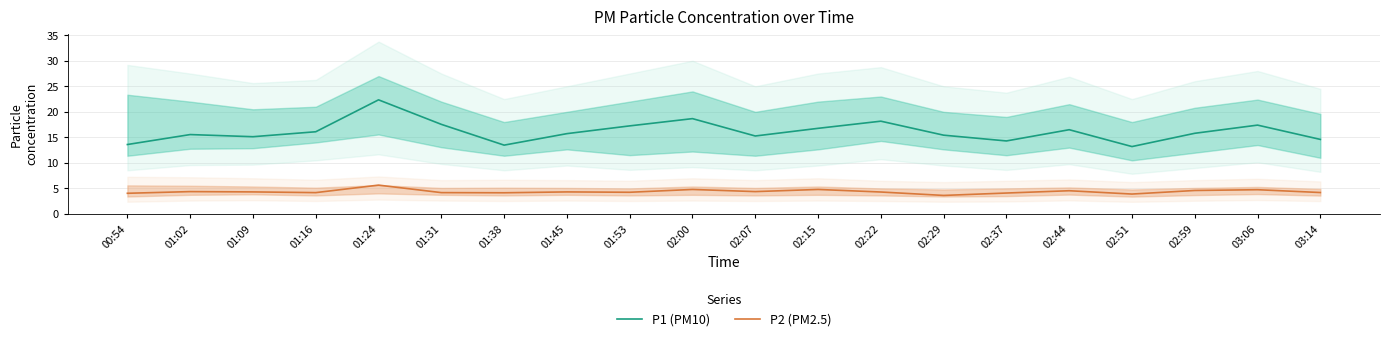

At which label does P1 (PM10) first exceed 15?

01:02